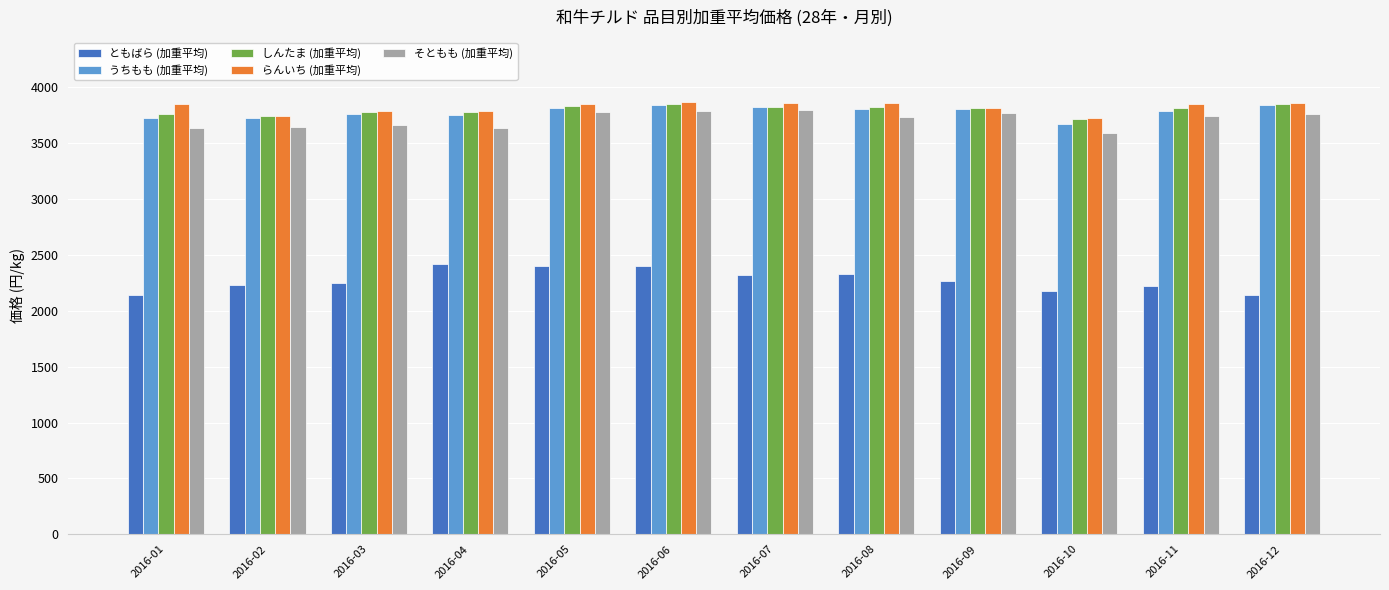

What is the greatest value displayed?

3870.2